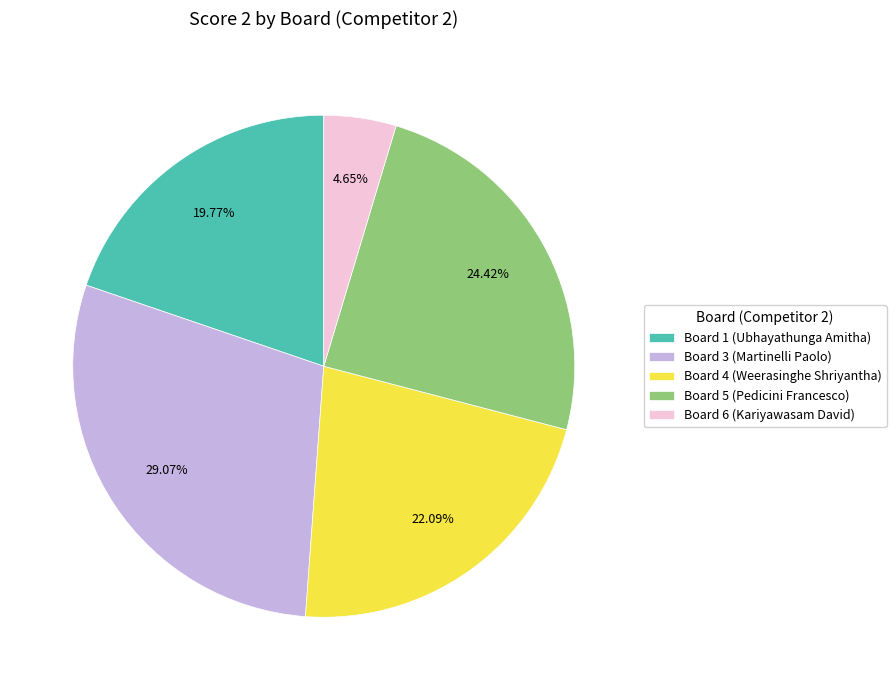

Rank the categories by value from highest to lowest.

Board 3 (Martinelli Paolo), Board 5 (Pedicini Francesco), Board 4 (Weerasinghe Shriyantha), Board 1 (Ubhayathunga Amitha), Board 6 (Kariyawasam David)